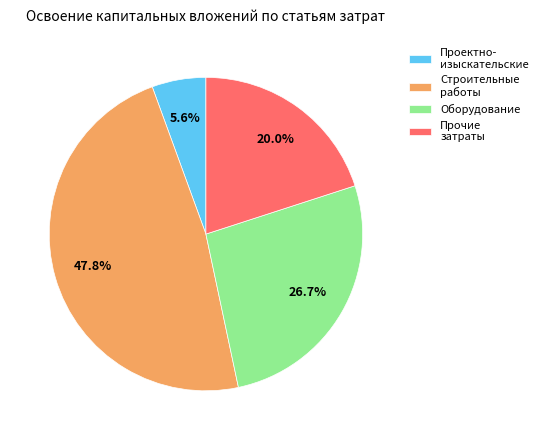

To the nearest percent, what is the average slice percentage?

25%